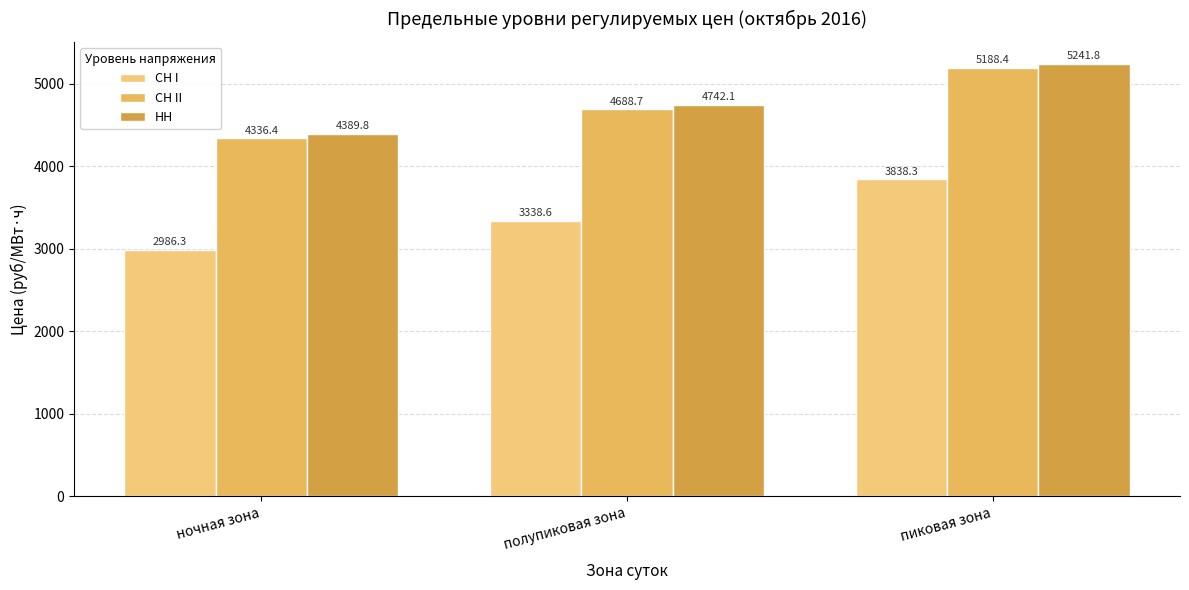

How many groups of bars are there?

3